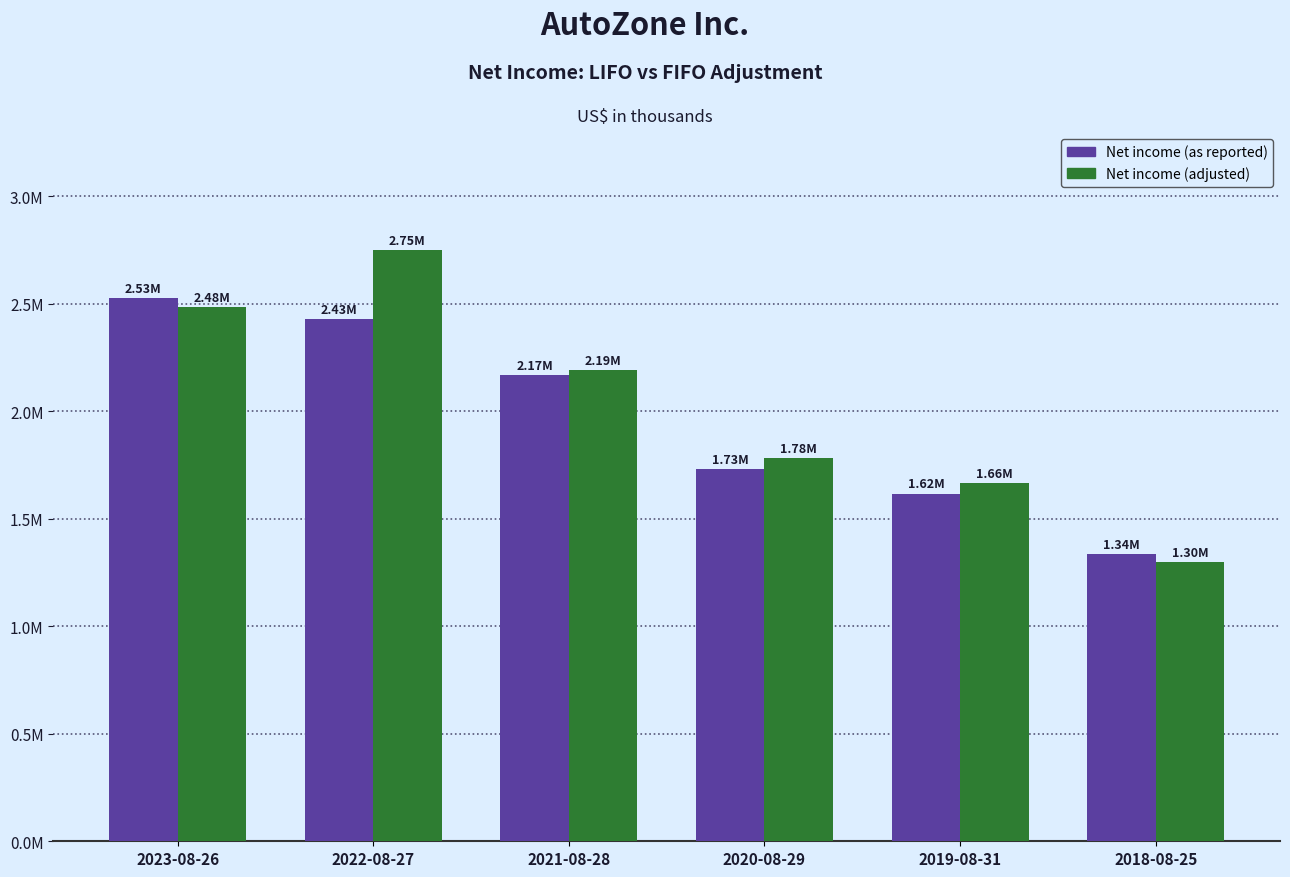

Are the bars grouped side by side (vs. stacked)?

Yes